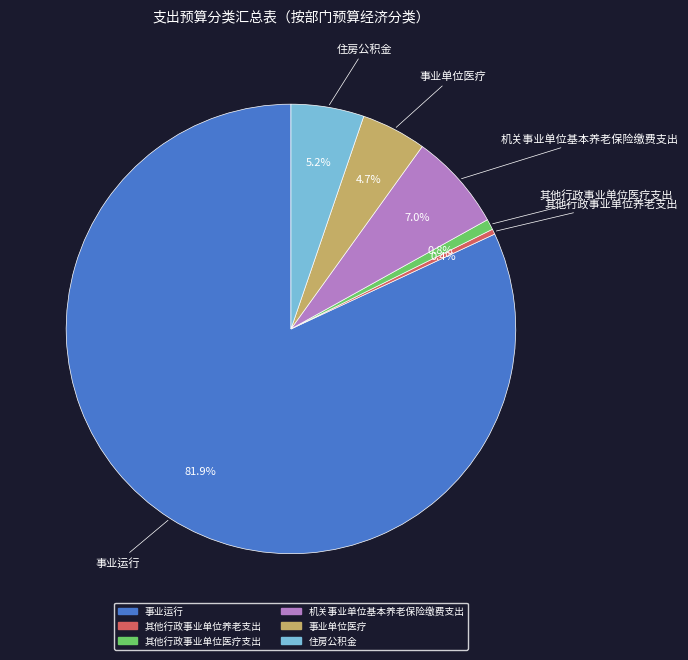

To the nearest percent, what is the average slice percentage?

17%